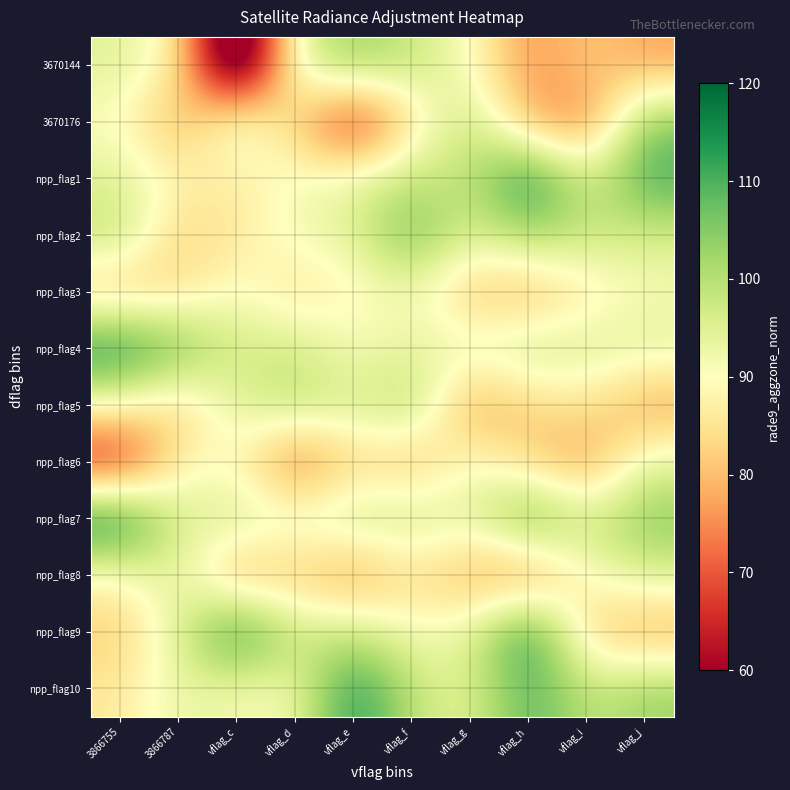

How many data points does each series have?

10